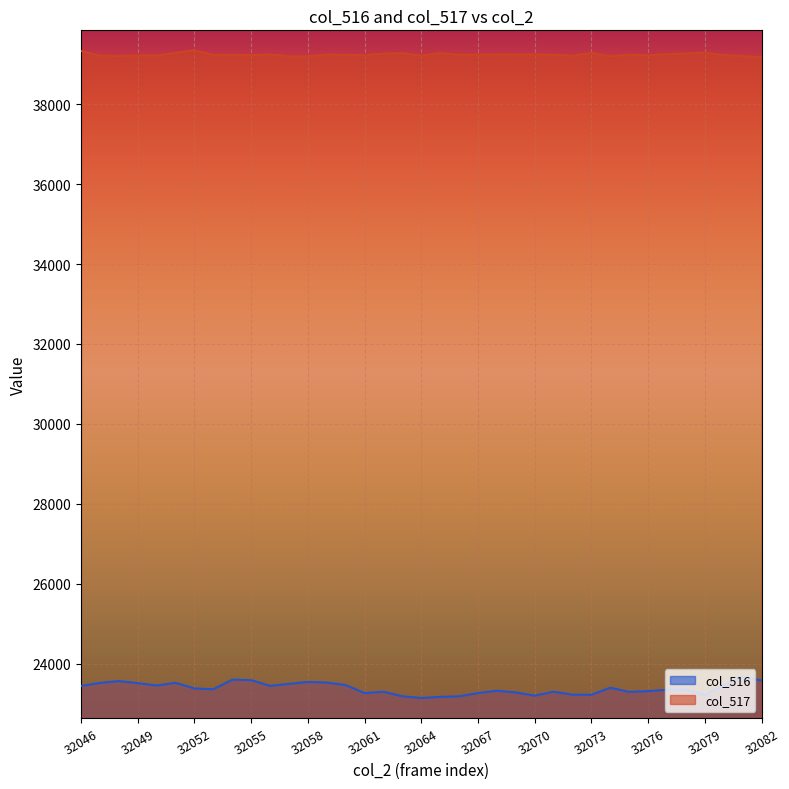

How many series are shown in this chart?

2